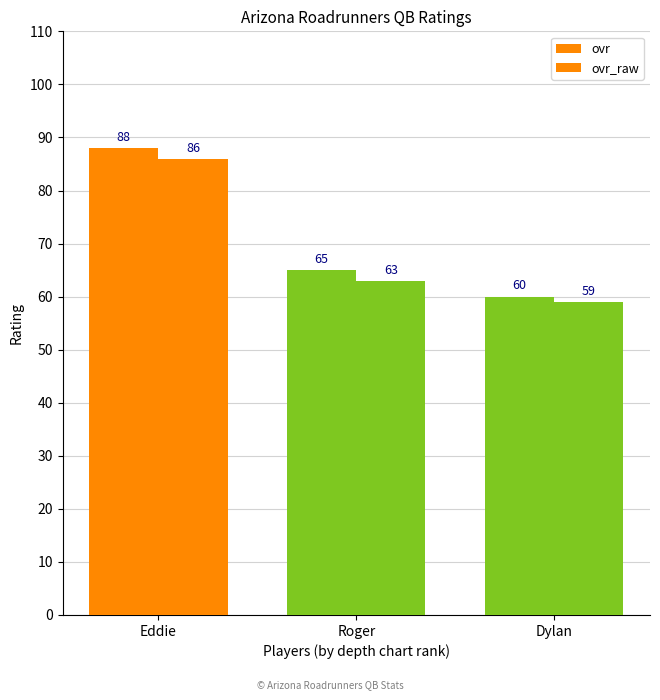

Between Roger and Eddie, which is larger?

Eddie